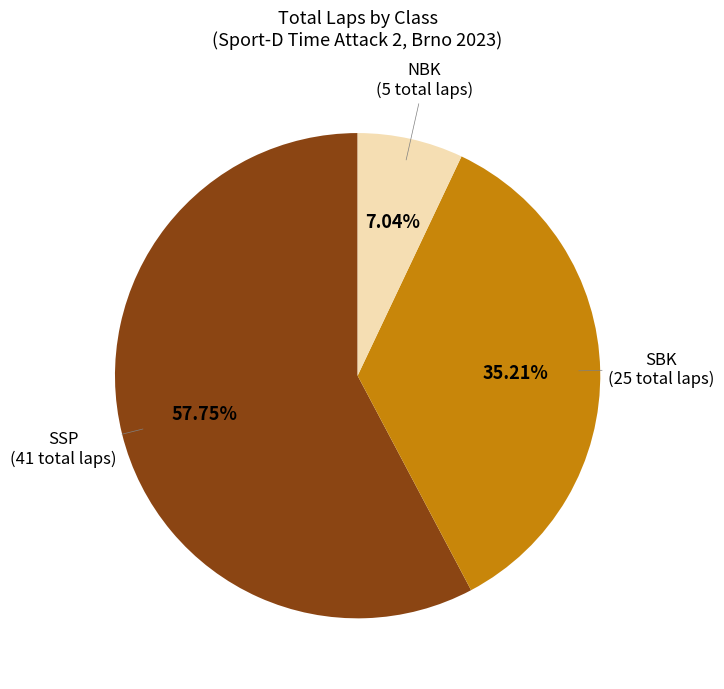

What percentage is NOT represented by SBK?

64.8%